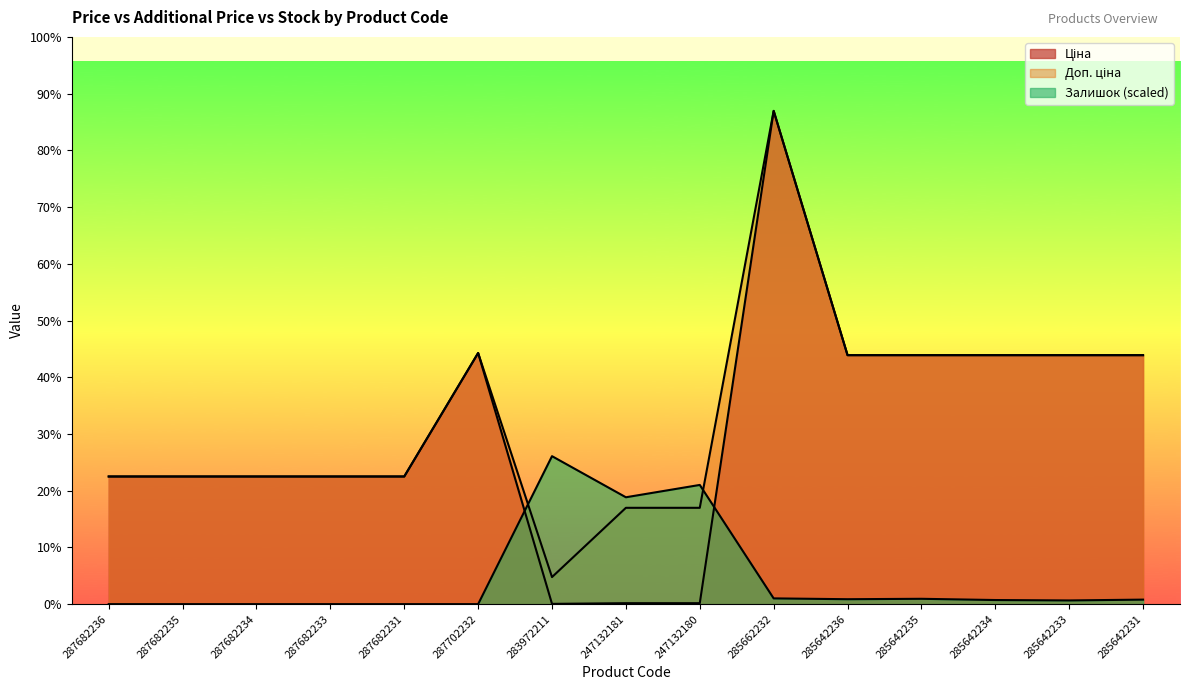

What is the sum of all Доп. ціна values?

337256.2